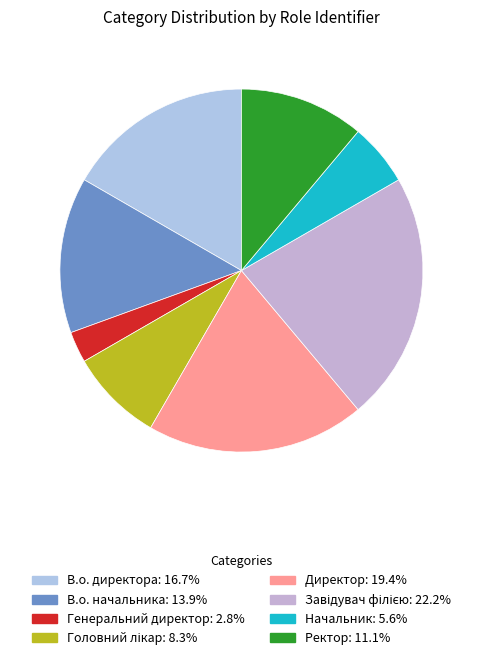

Is it true that Завідувач філією is 28% of the pie?

False